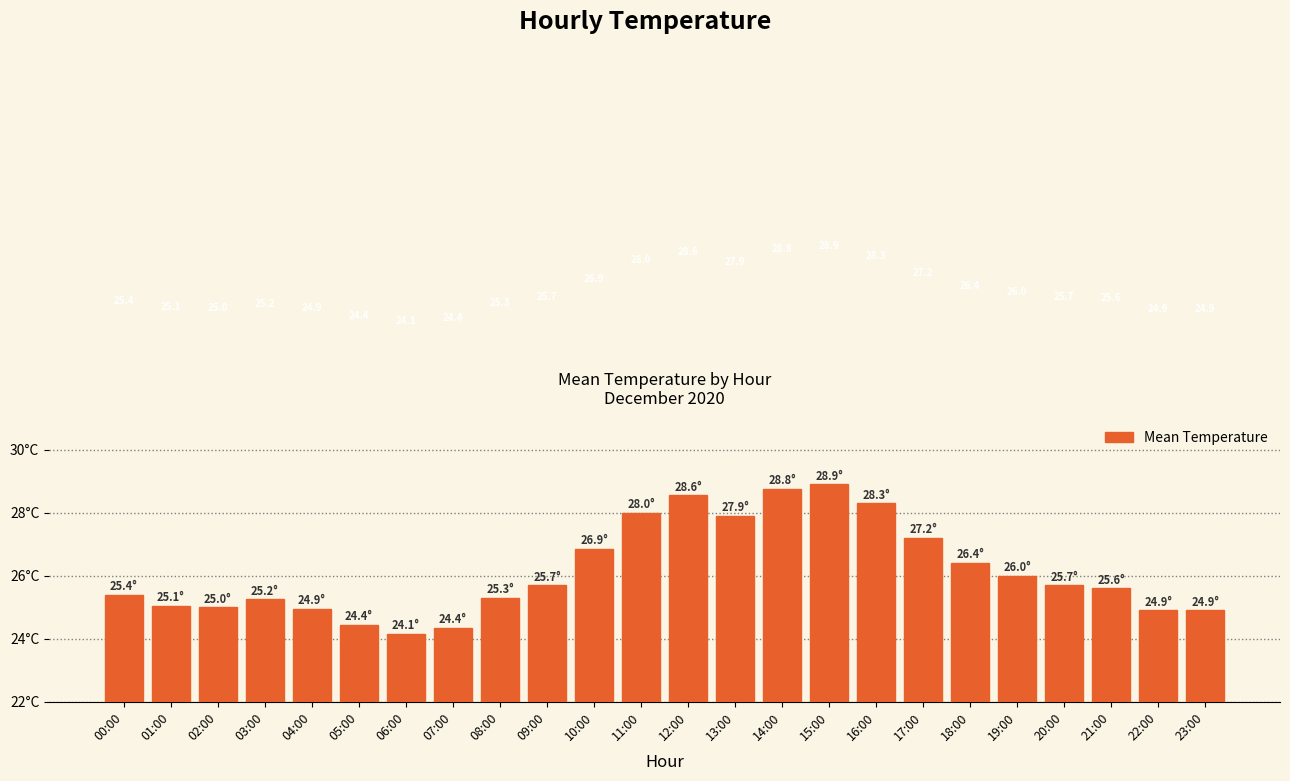

How many values are below 25?

6